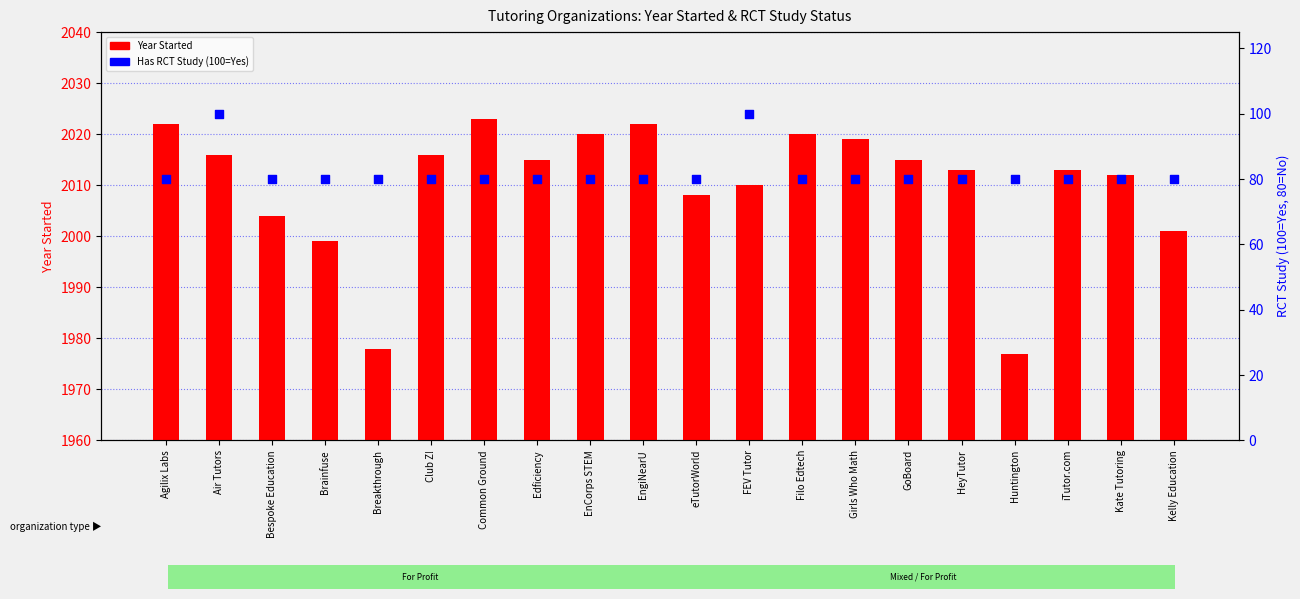

At how many categories does at least one series exceed 1792?

20